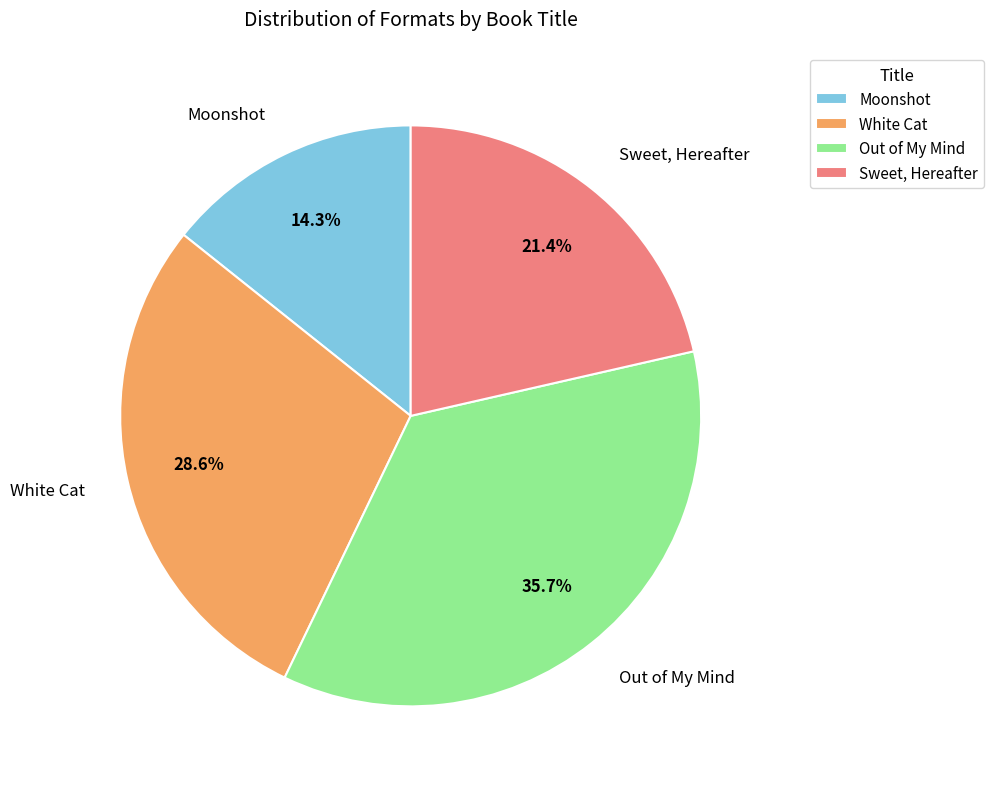

Is there a majority slice in this chart?

No